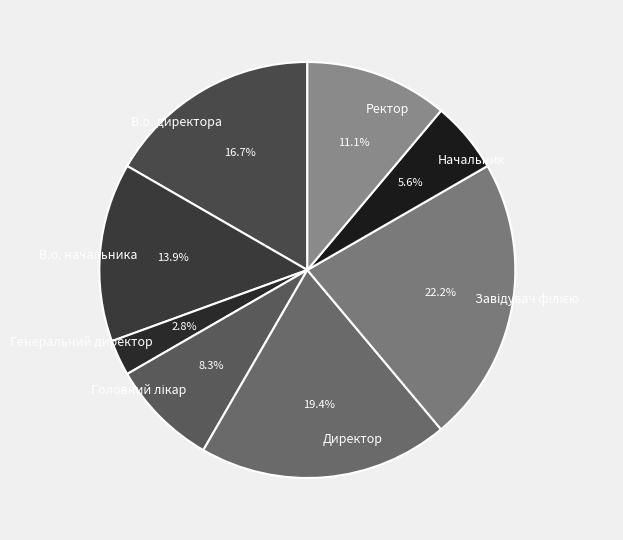

Which has a higher value, Начальник or В.о. директора?

В.о. директора